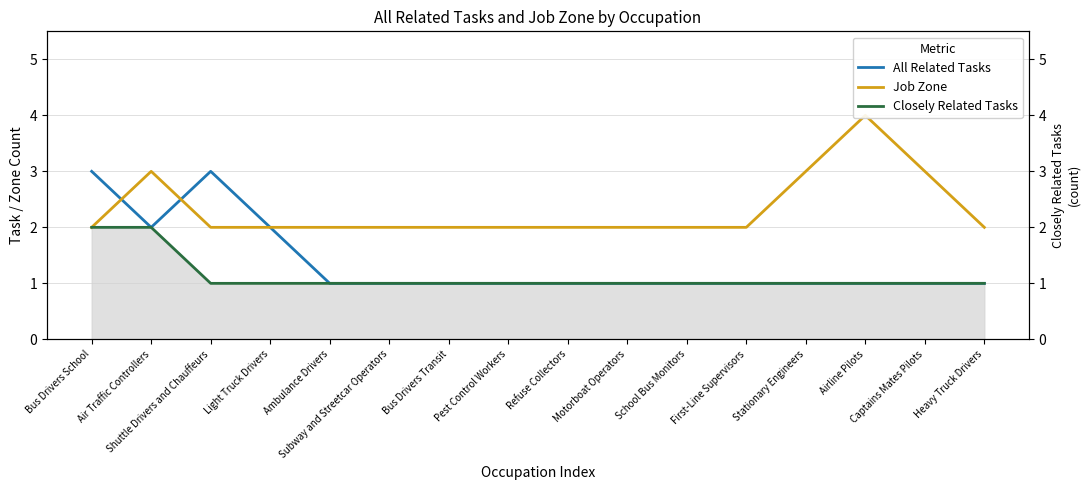

Which series has the largest range (max minus min)?

All Related Tasks